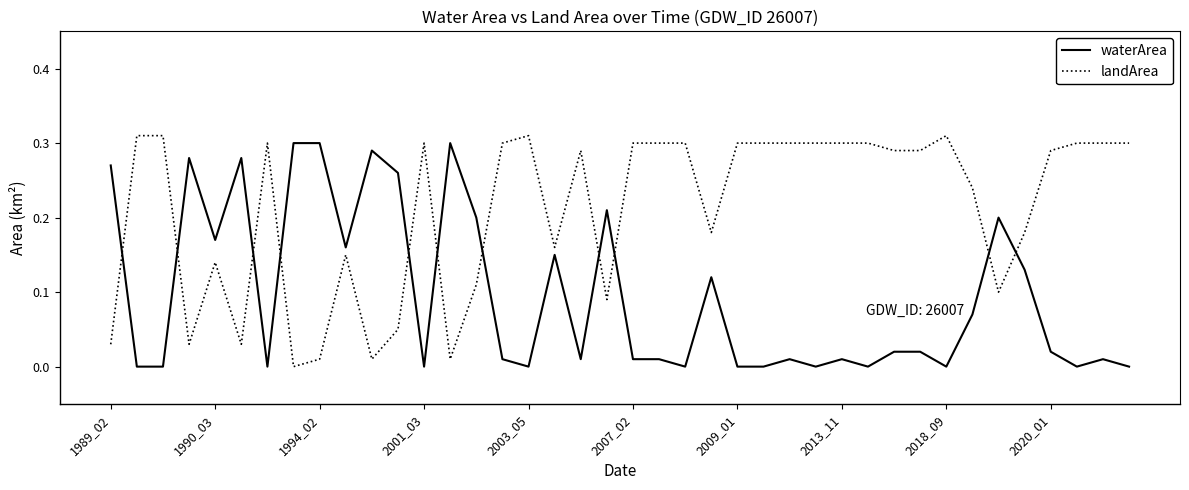

True or false: landArea and waterArea intersect in this chart.

True